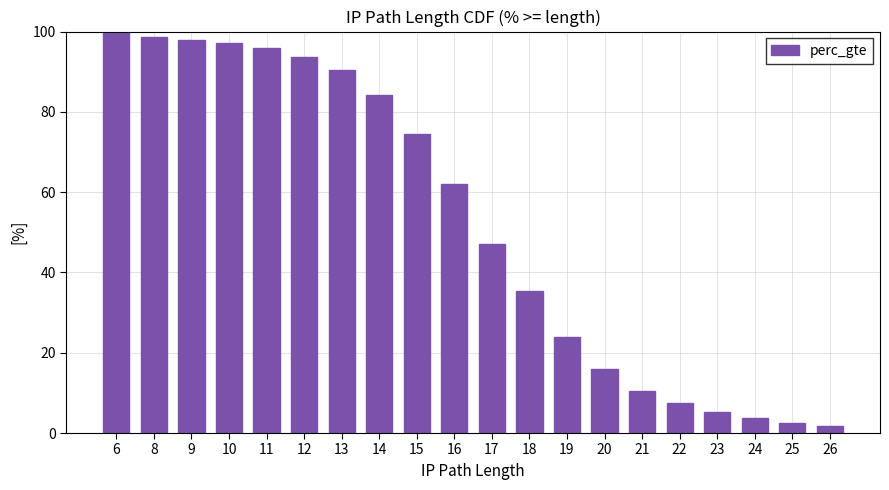

How many data points are above 61?

10